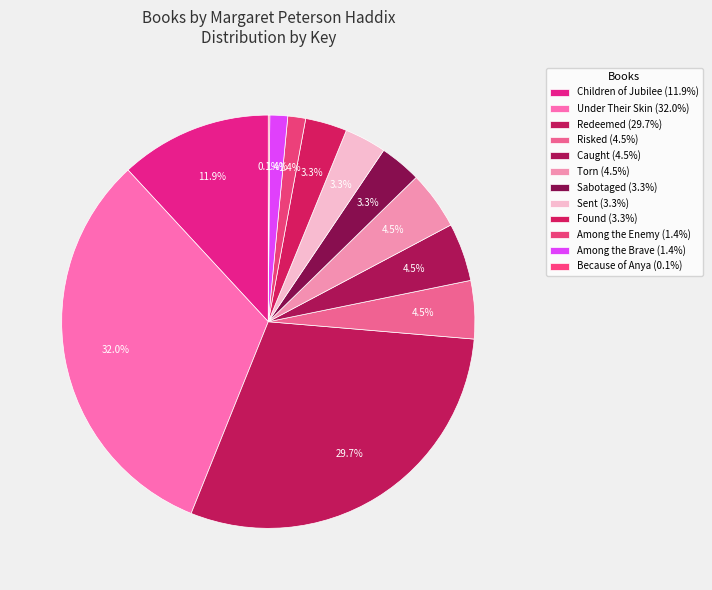

Is it true that Under Their Skin is 22% of the pie?

False